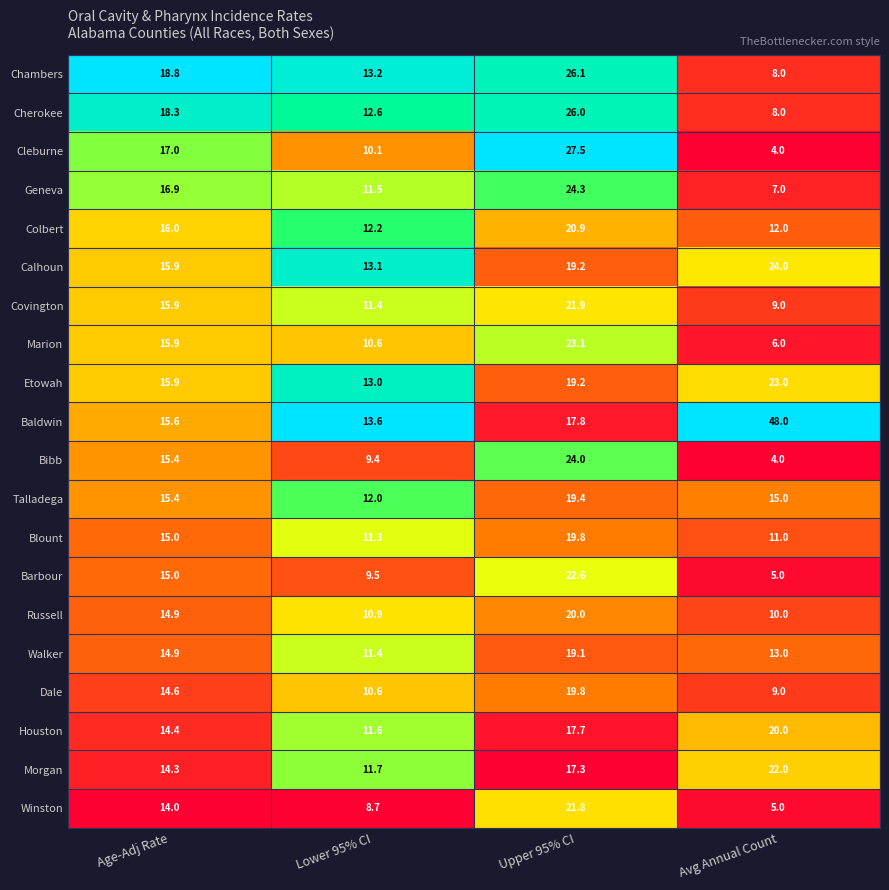

What is the sum of the Talladega values at Upper 95% CI and Avg Annual Count?

34.4